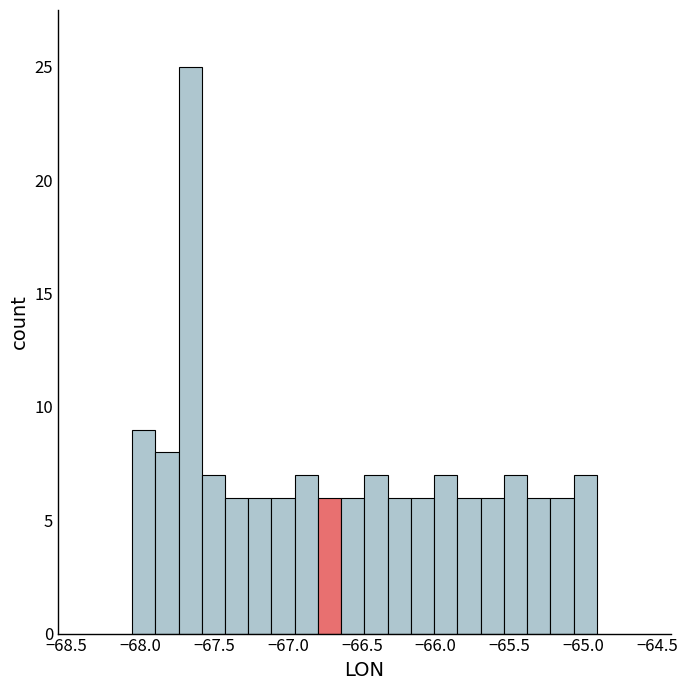

Around what value on the x-axis is the tallest bar? Give the approximate position of its centre, as read against the axis.

-67.65